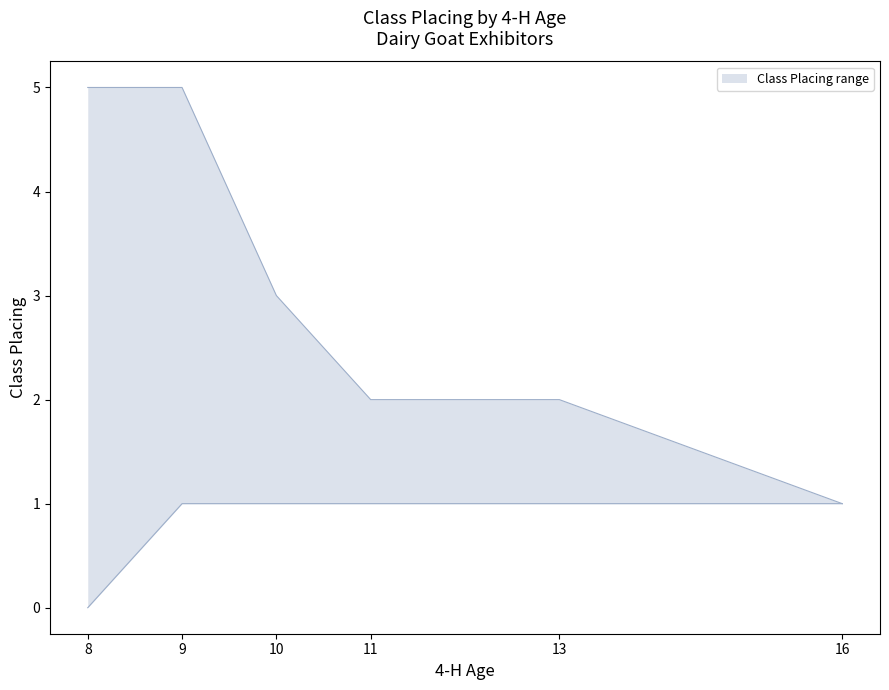

The value of lower at 9 is 1. True or false?

True